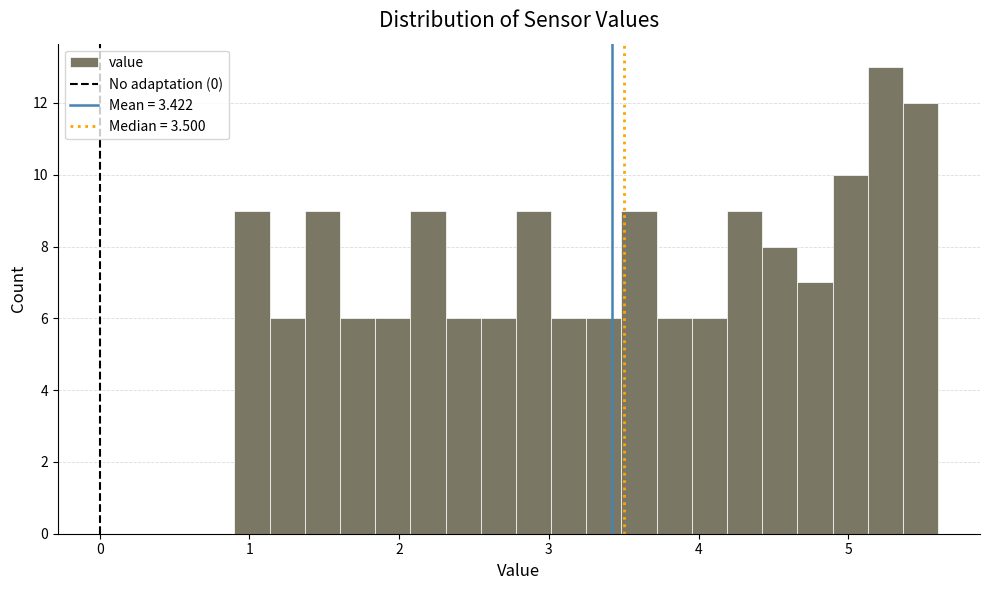

Around what value on the x-axis is the tallest bar? Give the approximate position of its centre, as read against the axis.

5.2